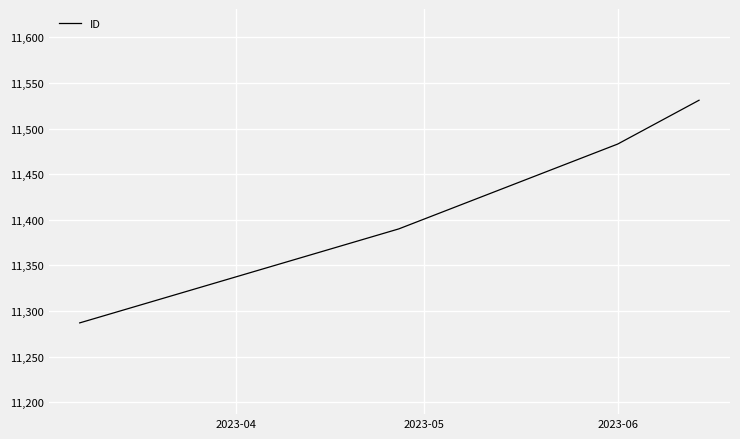

True or false: the data has more than 1 interior local peaks.

False